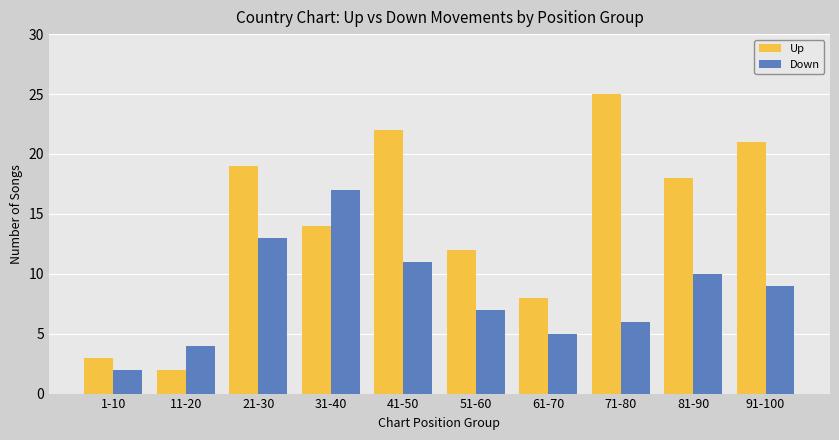

How many values in the Up series are below 18?

5